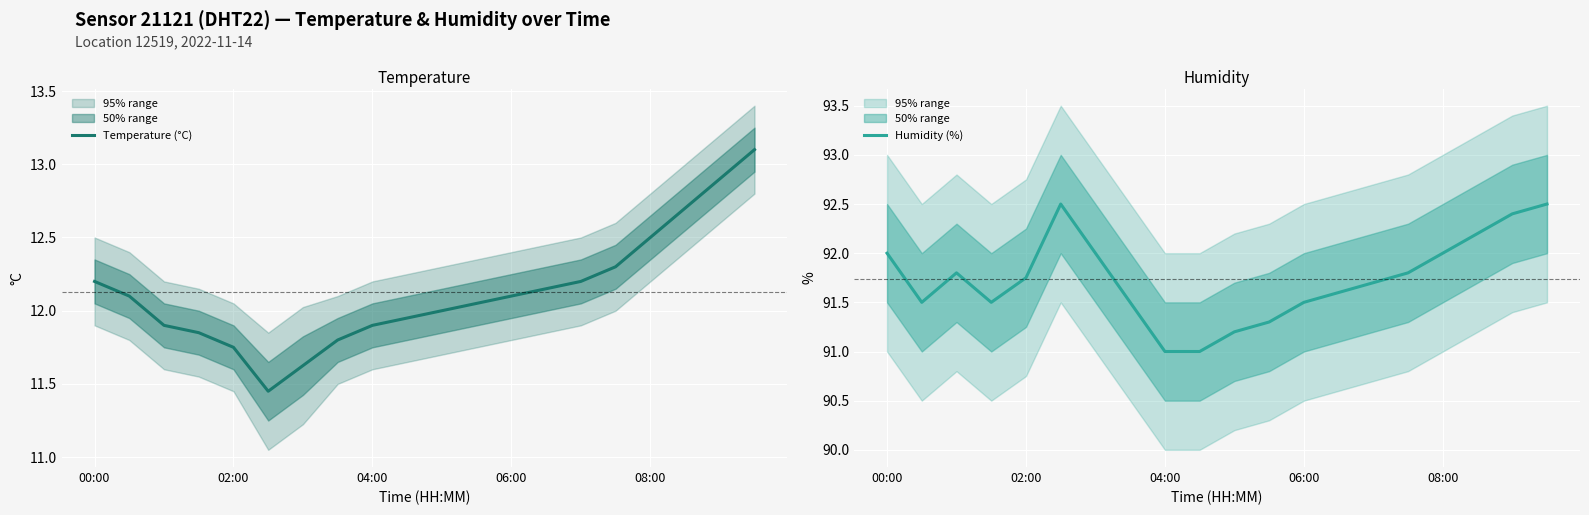

At which label does Temperature (°C) first exceed 12?

00:00